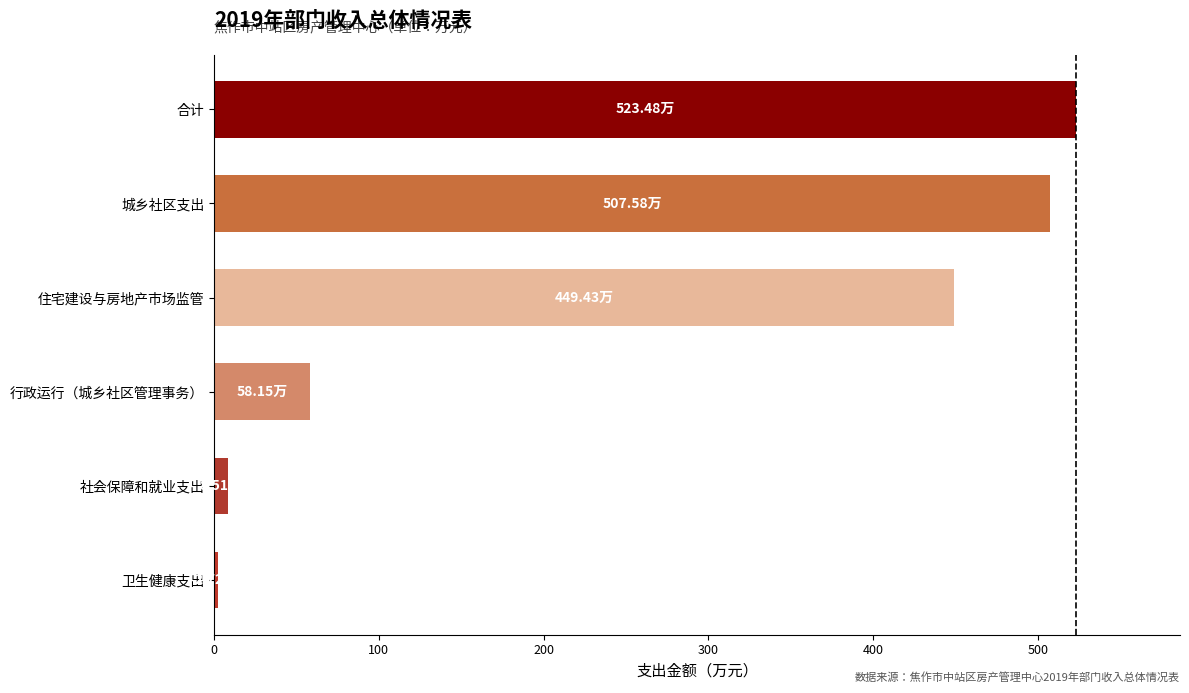

How many values exceed 449?

3